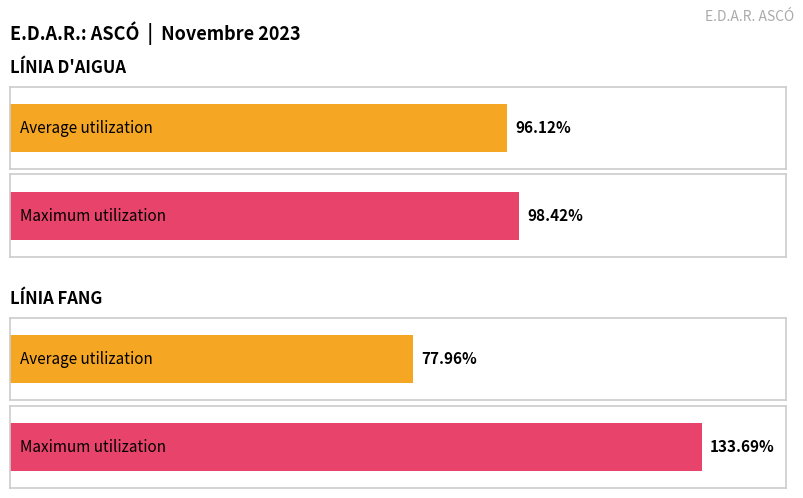

What is the total value across all series at LÍNIA D'AIGUA (DBO5 rend.)?

194.5